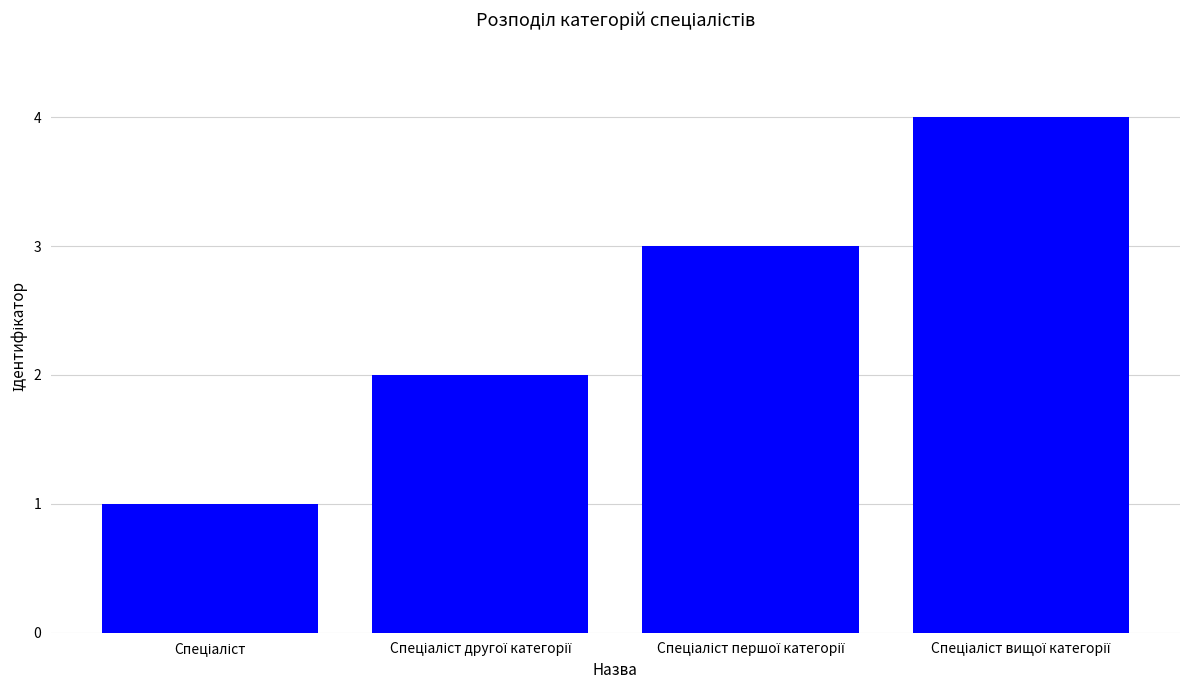

What is the sum of all values?

10